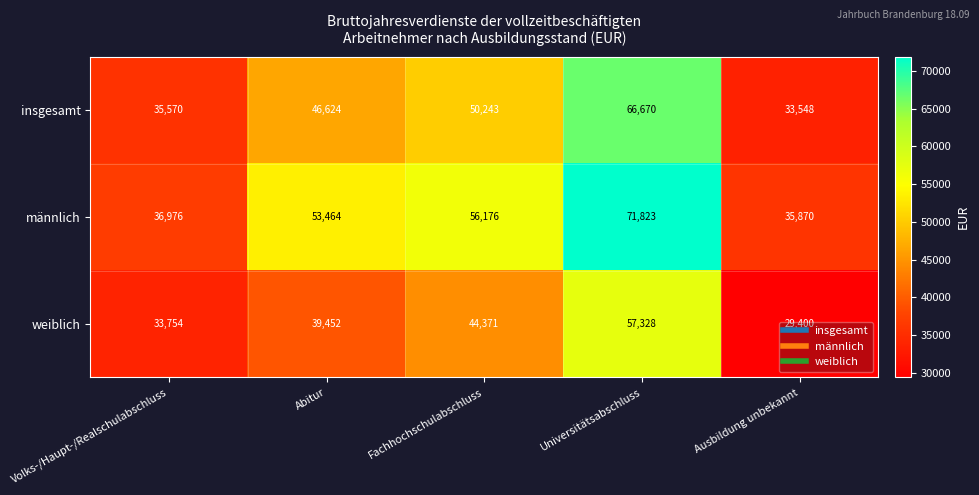

Which series has the largest total across all categories?

männlich